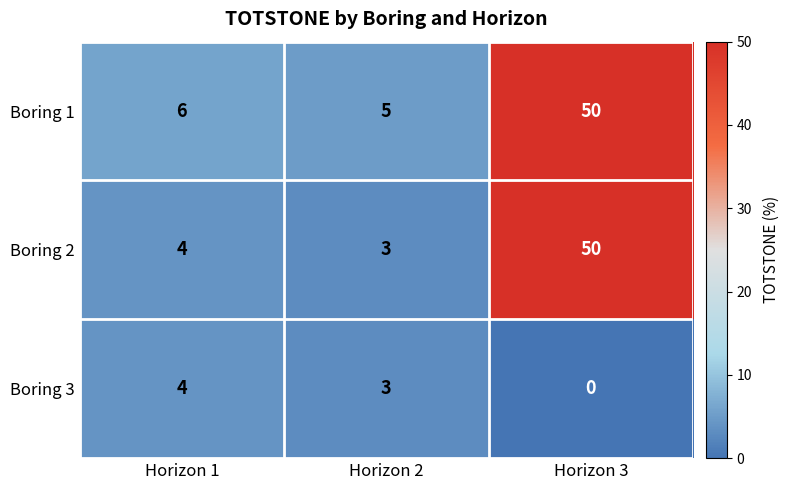

How many categories are shown in the chart?

3